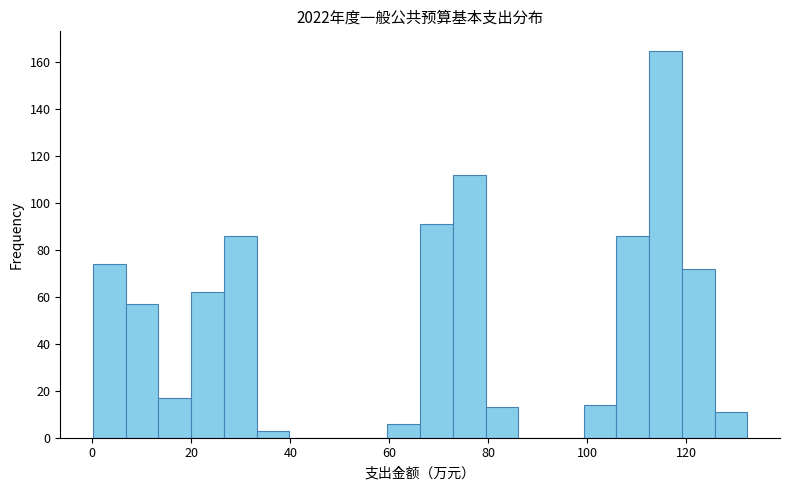

Read against the x-axis, roughly where is the centre of the tallest bar?

116